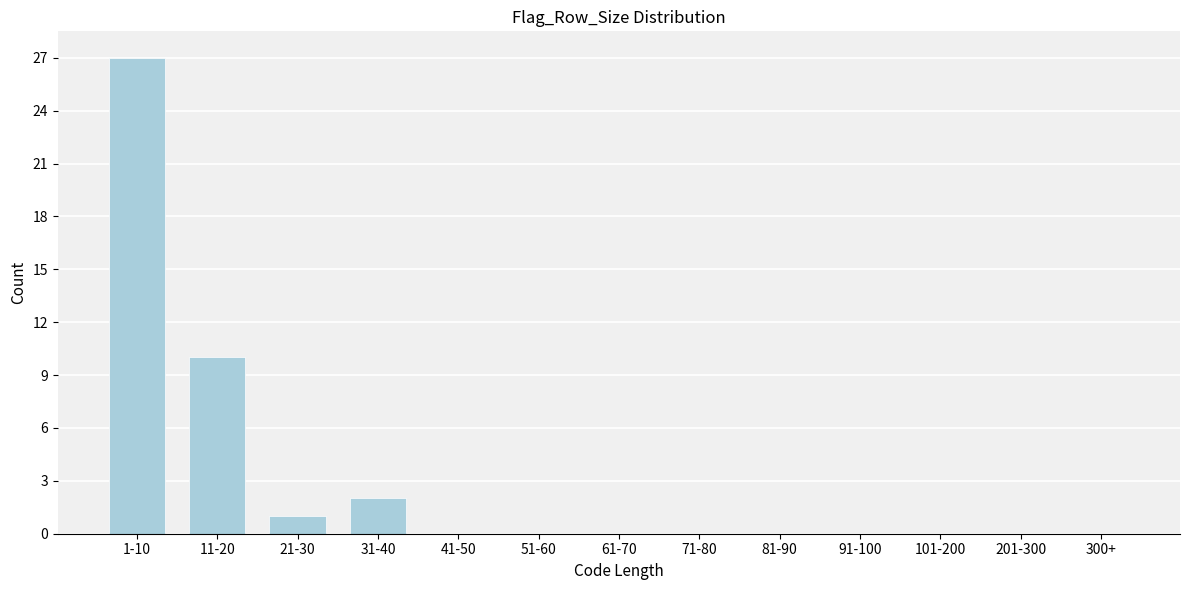

Reading right to left, transcribe all the data shown in this chart.

300+=0	201-300=0	101-200=0	91-100=0	81-90=0	71-80=0	61-70=0	51-60=0	41-50=0	31-40=2	21-30=1	11-20=10	1-10=27